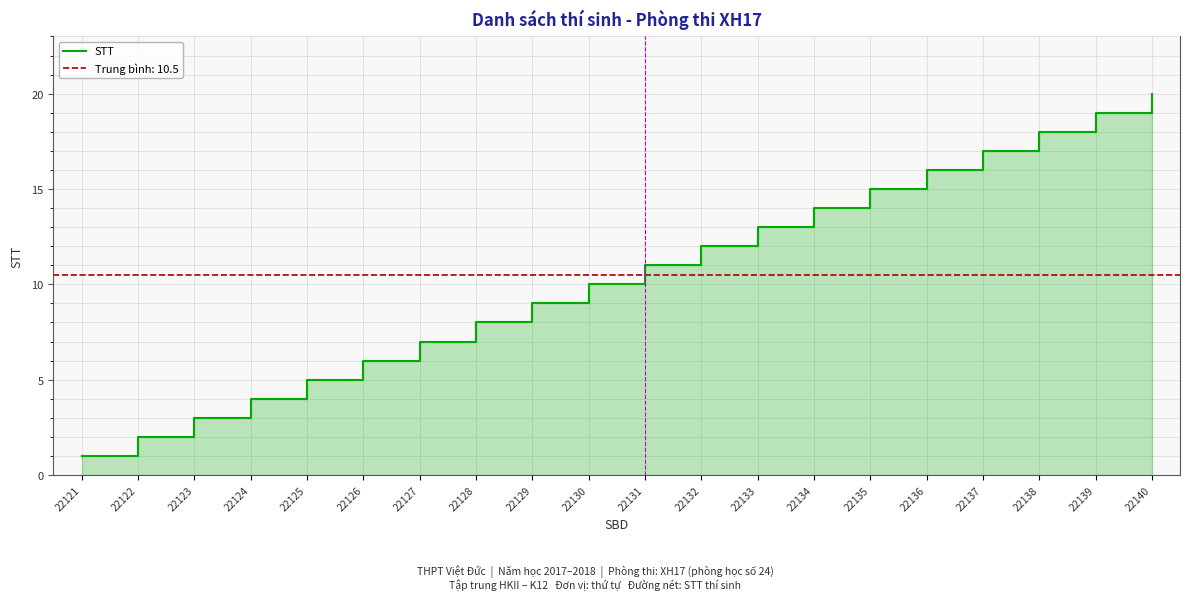

Reading right to left, transcribe all the data shown in this chart.

22140=20	22139=19	22138=18	22137=17	22136=16	22135=15	22134=14	22133=13	22132=12	22131=11	22130=10	22129=9	22128=8	22127=7	22126=6	22125=5	22124=4	22123=3	22122=2	22121=1